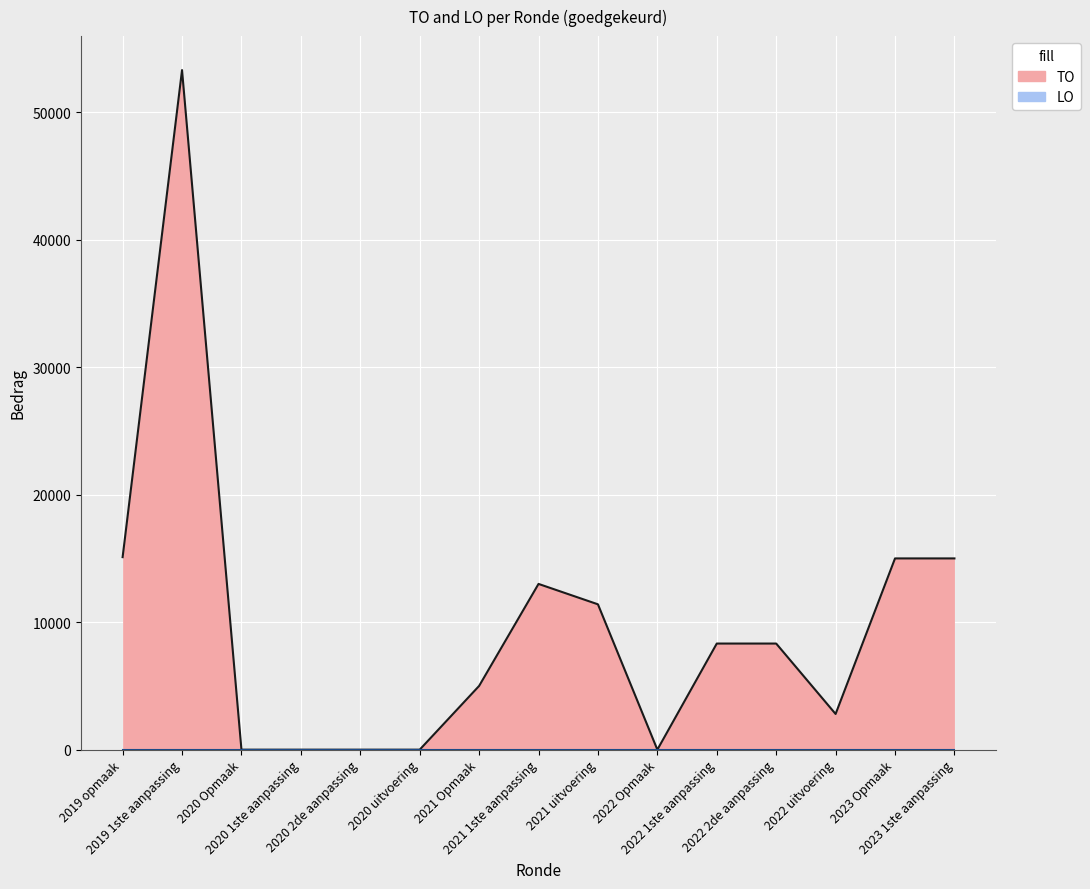

Is it true that the value at 2022 Opmaak is 0?

True